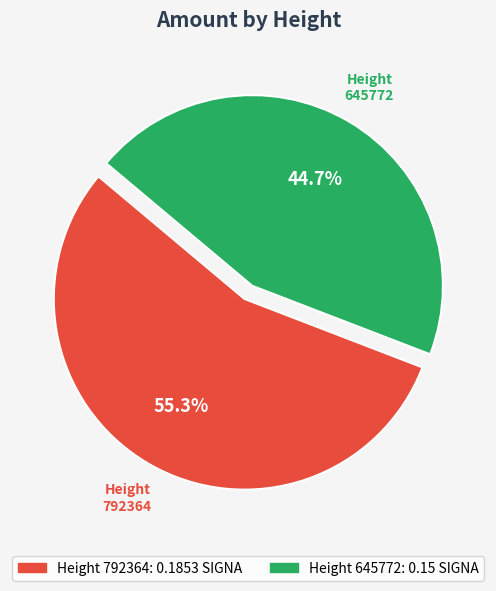

Does any single category account for the majority?

Yes